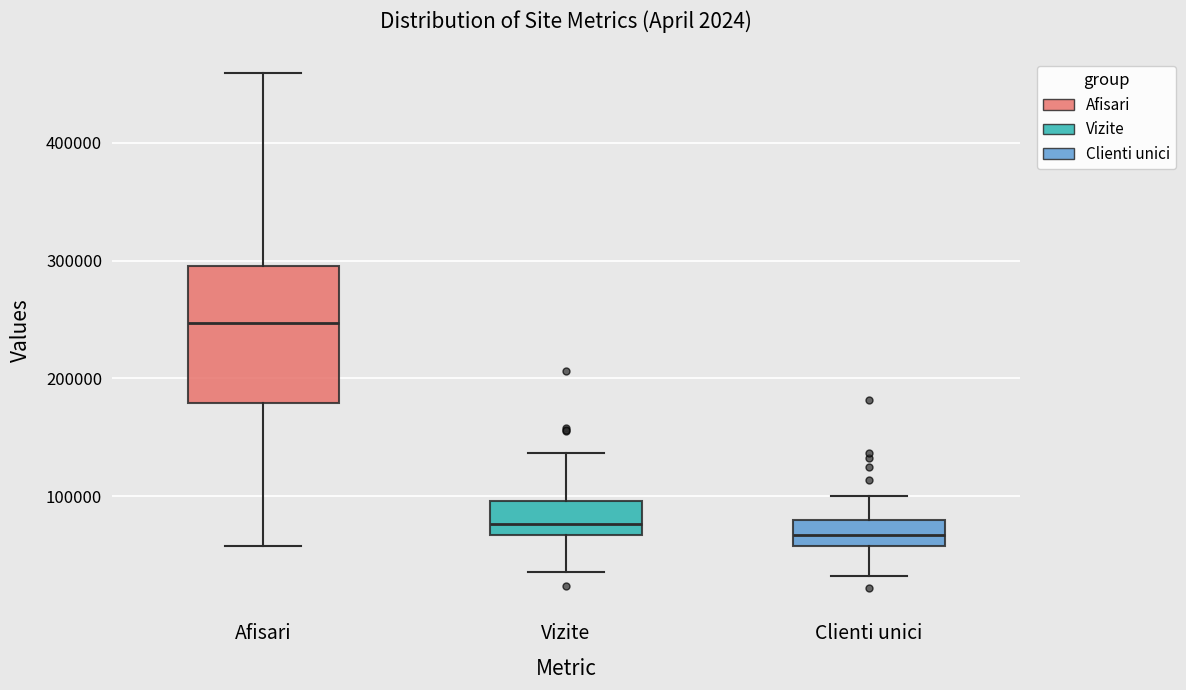

Reading left to right, read every box against the y-axis: the position of its median line, the range the box covers, and the ends of its whiskers. The values are not printed on the chart, so give them approximately, as read against the axis.

Afisari: median 250000, box 180000 to 300000, whiskers 60000 to 460000
Vizite: median 80000, box 70000 to 100000, whiskers 40000 to 140000
Clienti unici: median 70000, box 60000 to 80000, whiskers 30000 to 100000